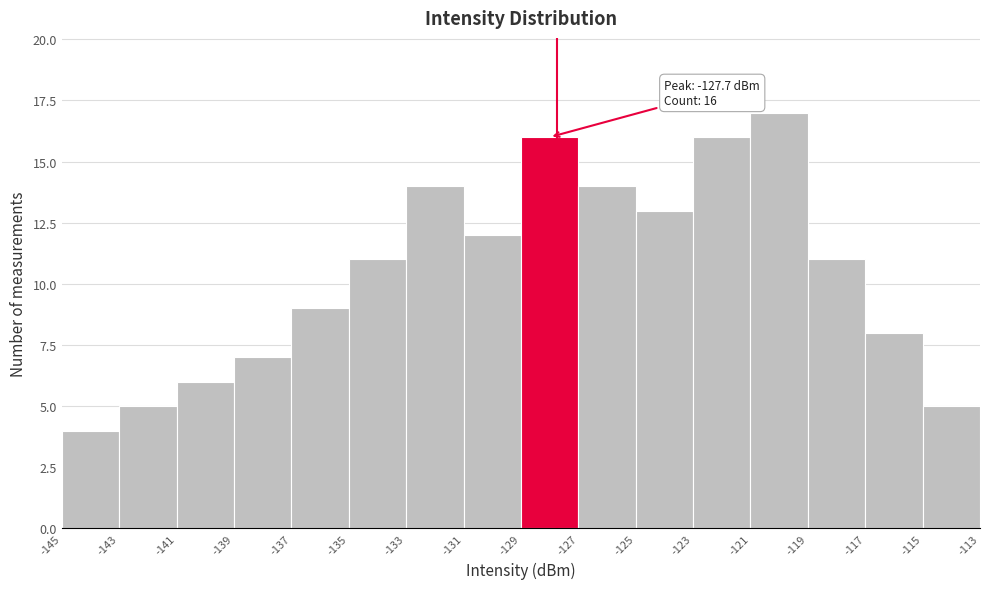

Which range on the x-axis has the tallest bar?

-121 to -119